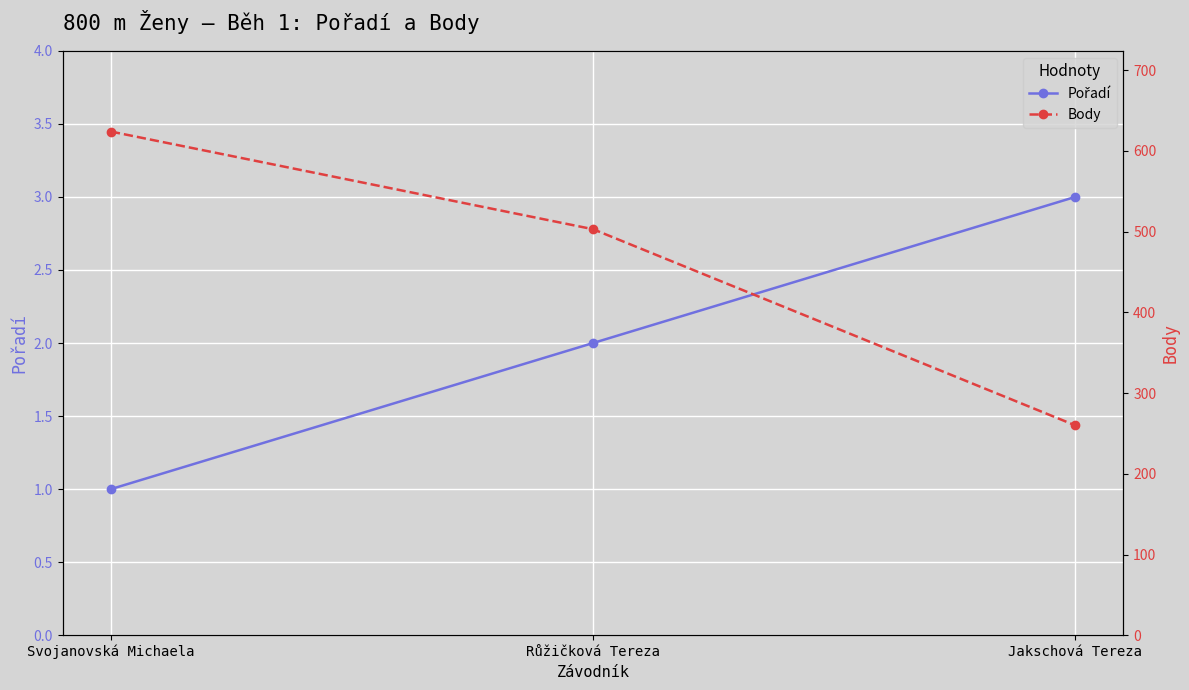

The value of Body at Jakschová Tereza is 52. True or false?

False